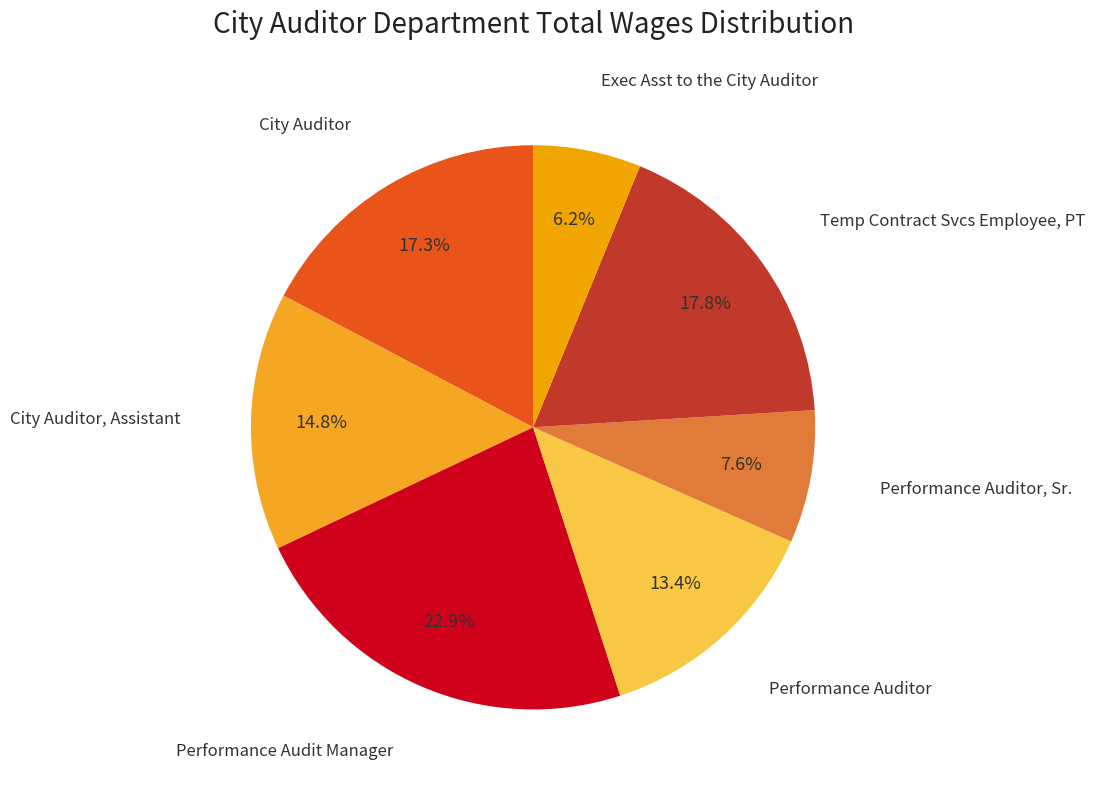

How many segments does this pie chart have?

7